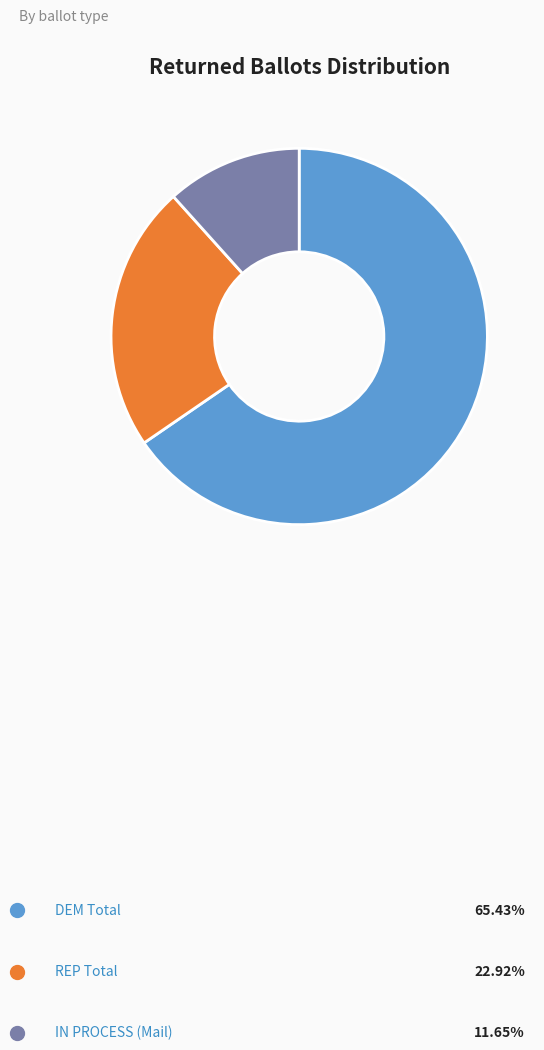

What percentage do DEM Total and REP Total together represent?

88.3%